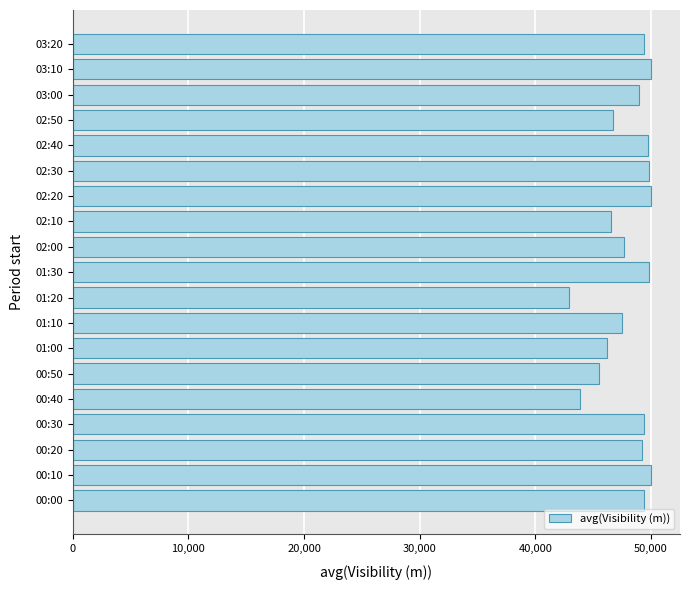

What is the sum of the values at 03:00 and 03:10?

98936